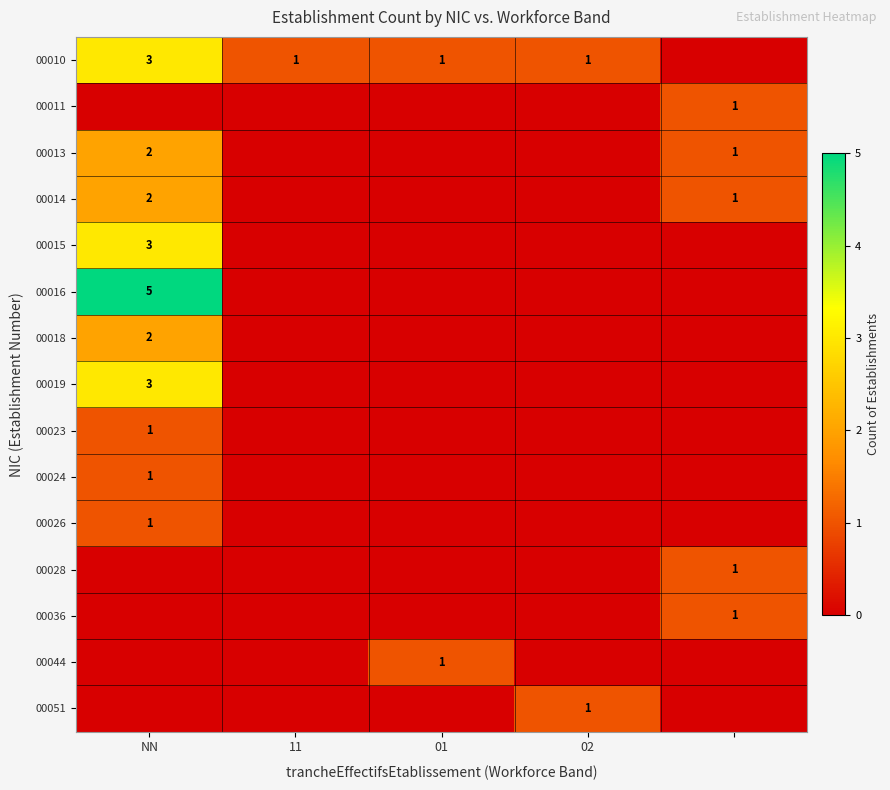

Which has a higher value, 01 or NN?

NN